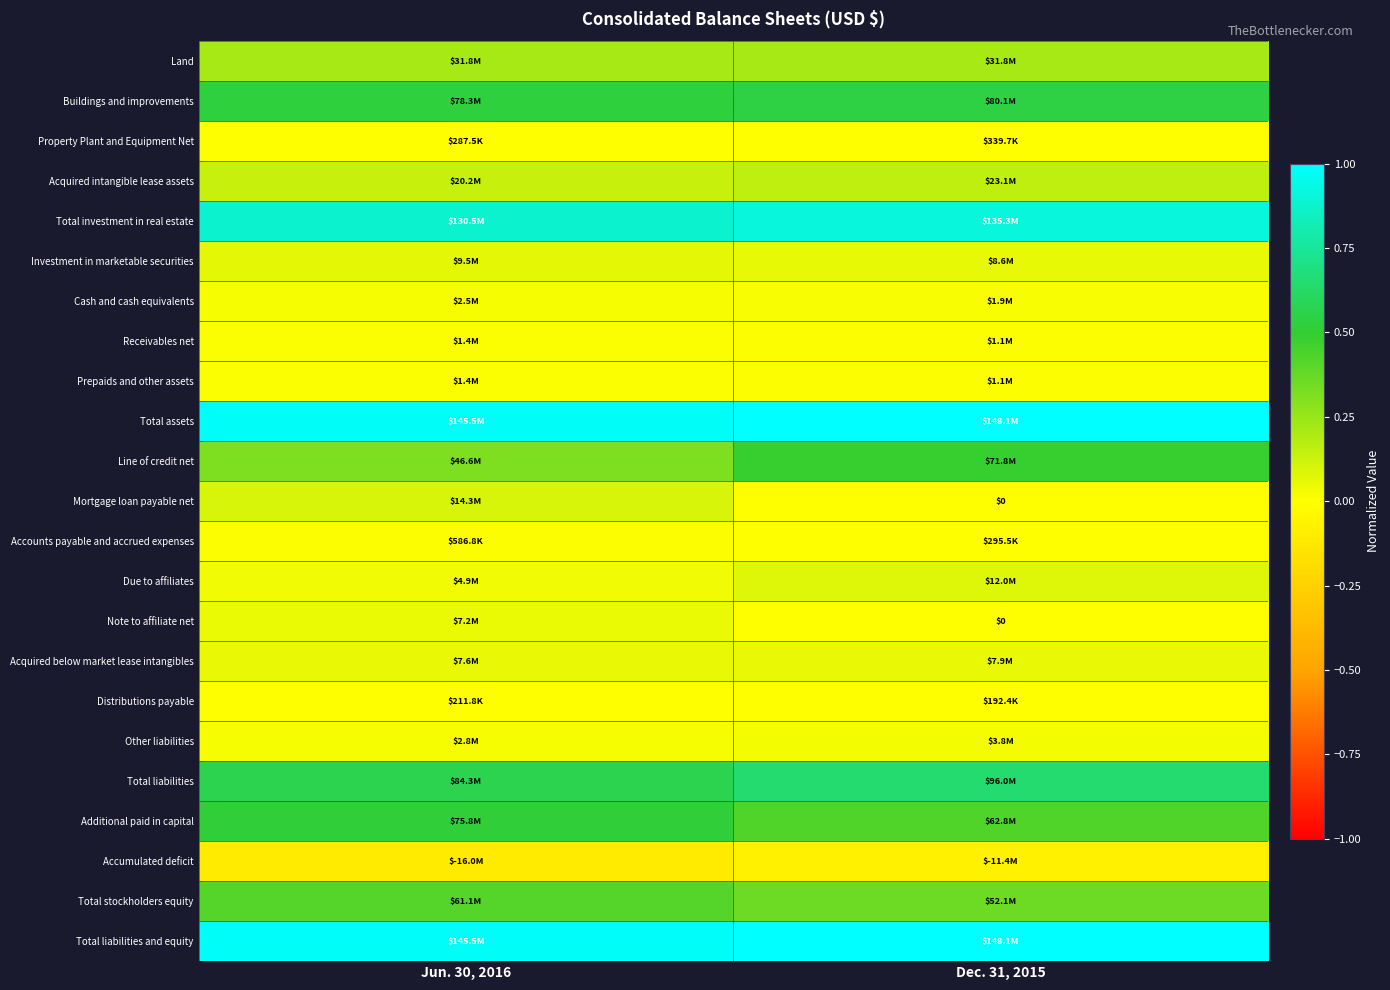

True or false: Total stockholders equity has a value of 0.4 at Jun. 30, 2016.

True